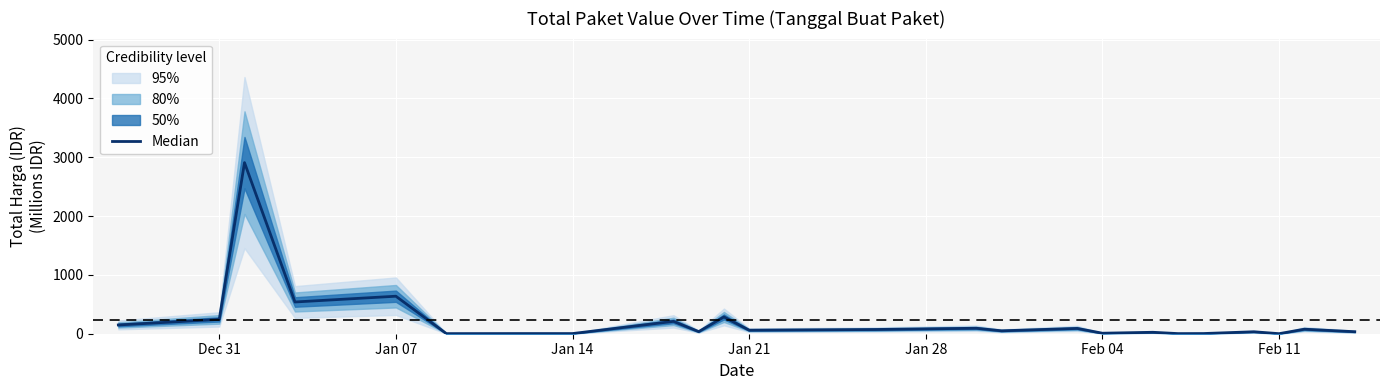

How many lines are shown in the chart?

1